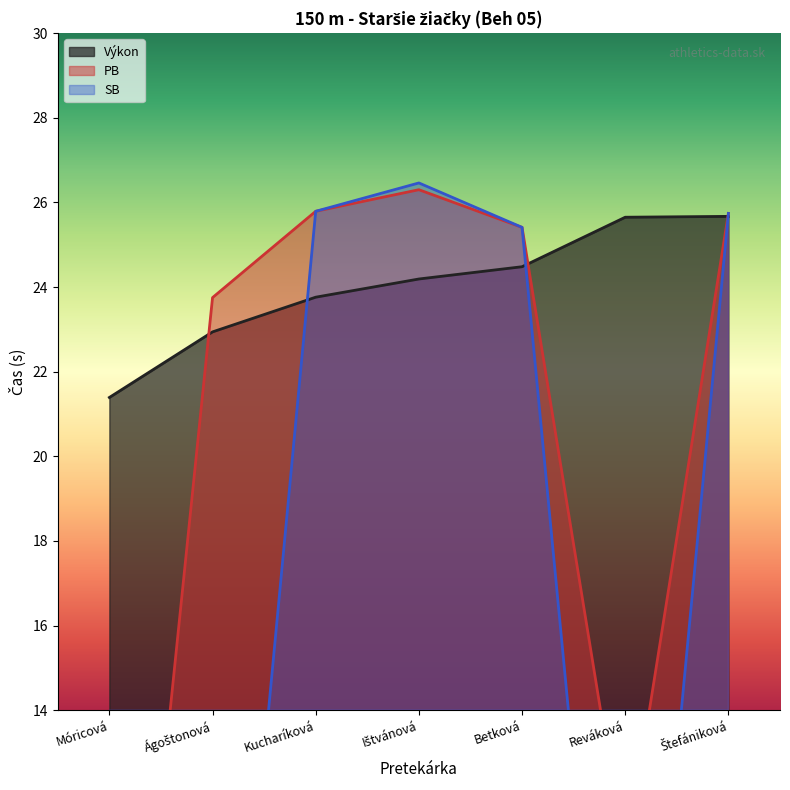

What is the difference between the second highest and minimum values in the PB series?

25.8